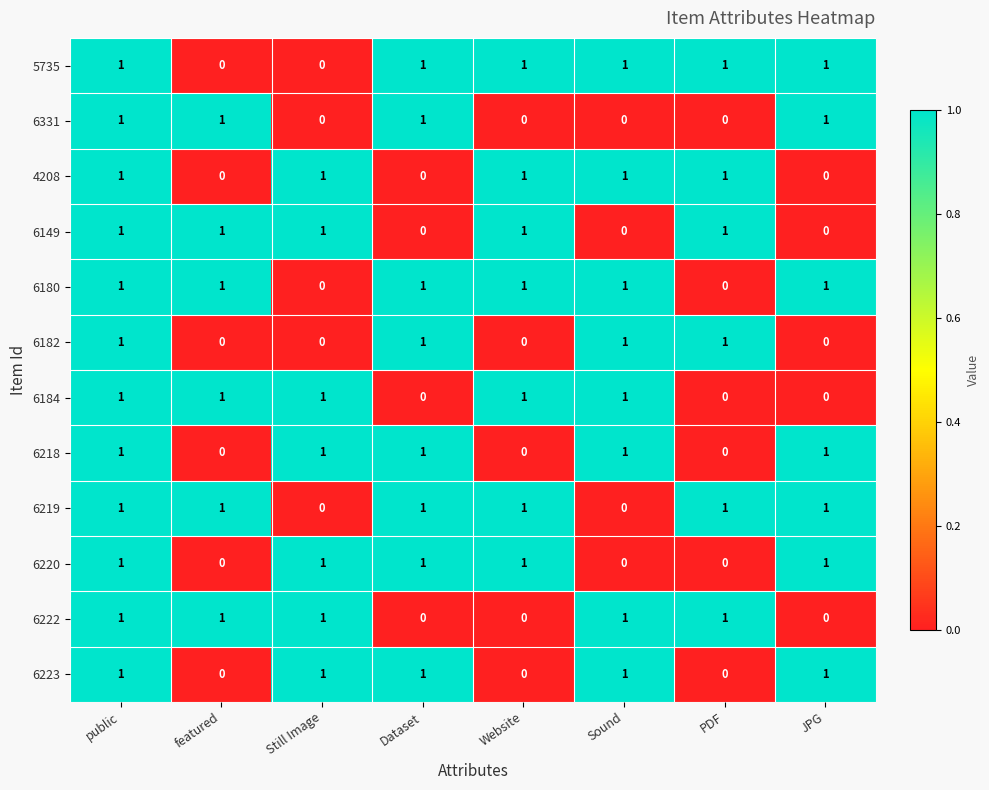

Is it true that 6184 equals 2 at Sound?

False